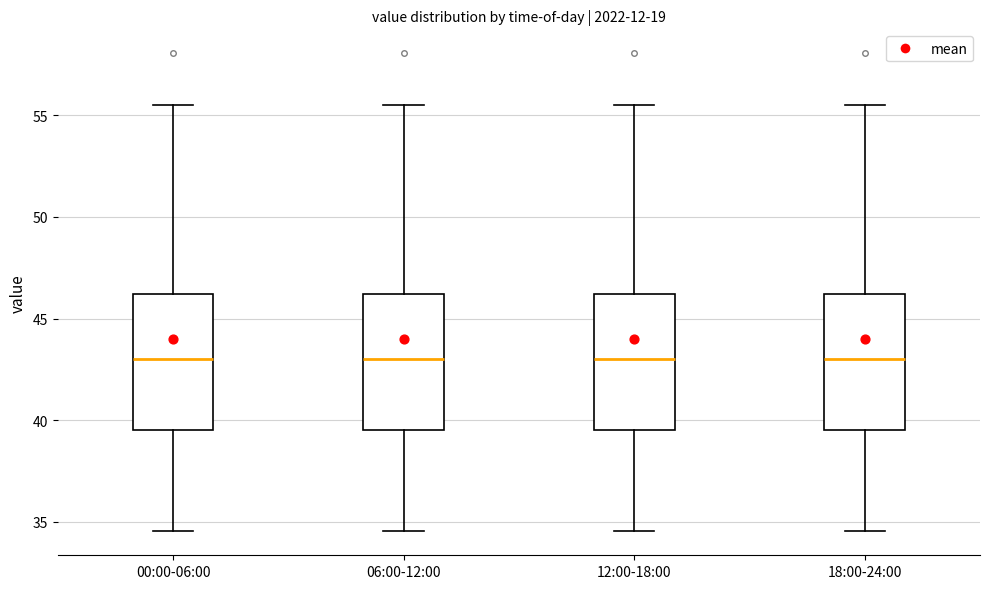

Where does the lower whisker of the box for 12:00-18:00 end on the y-axis? The values are not printed on the chart, so give them approximately, as read against the axis.

34.5